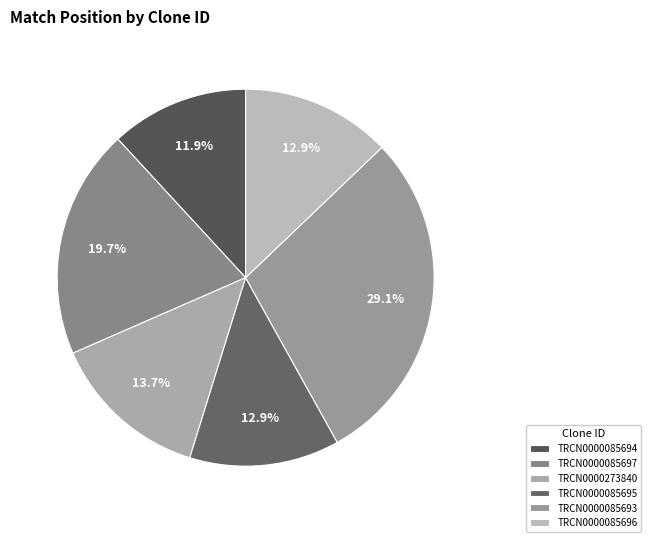

What is the smallest slice in the pie chart?

TRCN0000085694